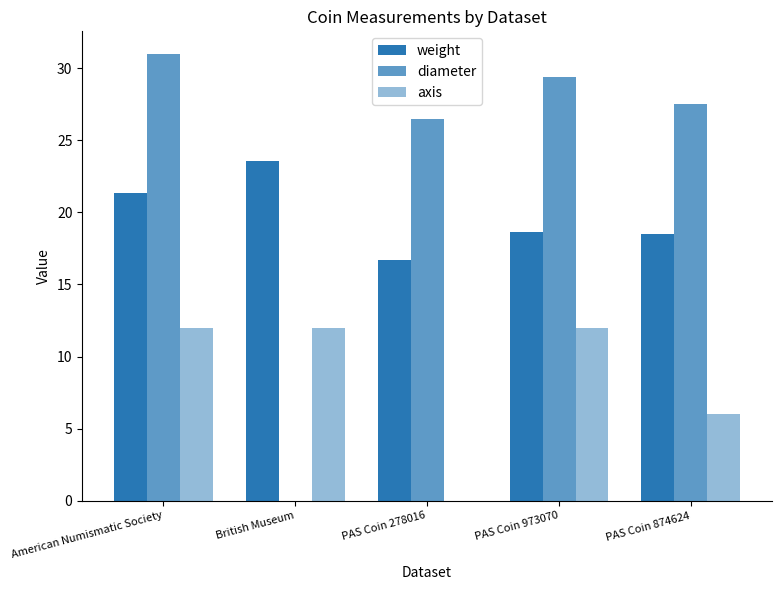

Reading left to right, what are all the values shown in this chart?

weight: American Numismatic Society=21.4	British Museum=23.6	PAS Coin 278016=16.7	PAS Coin 973070=18.6	PAS Coin 874624=18.5
diameter: American Numismatic Society=31.0	British Museum=0.0	PAS Coin 278016=26.5	PAS Coin 973070=29.4	PAS Coin 874624=27.5
axis: American Numismatic Society=12.0	British Museum=12.0	PAS Coin 278016=0.0	PAS Coin 973070=12.0	PAS Coin 874624=6.0